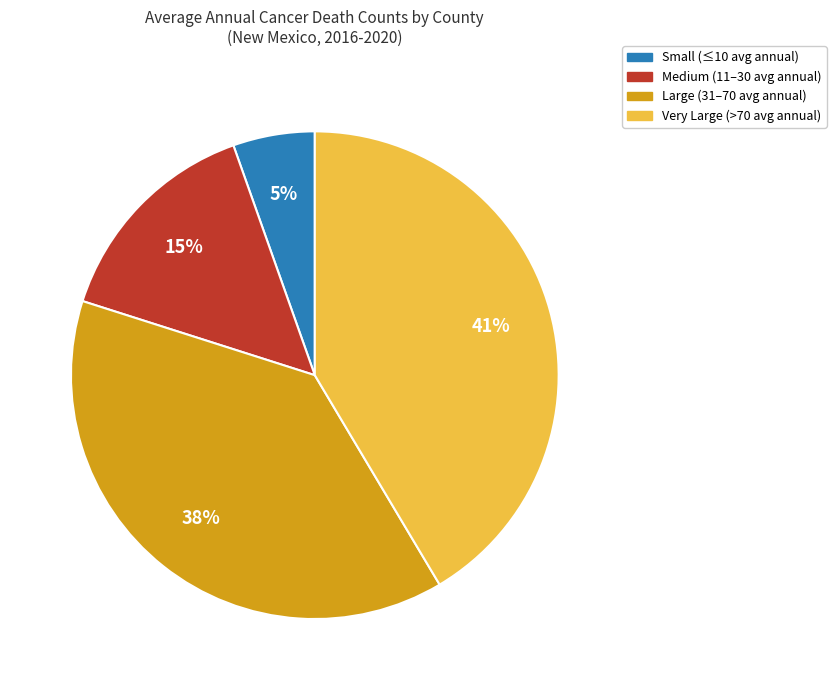

To the nearest percent, what is the difference between the largest and smallest slice percentages?

36%